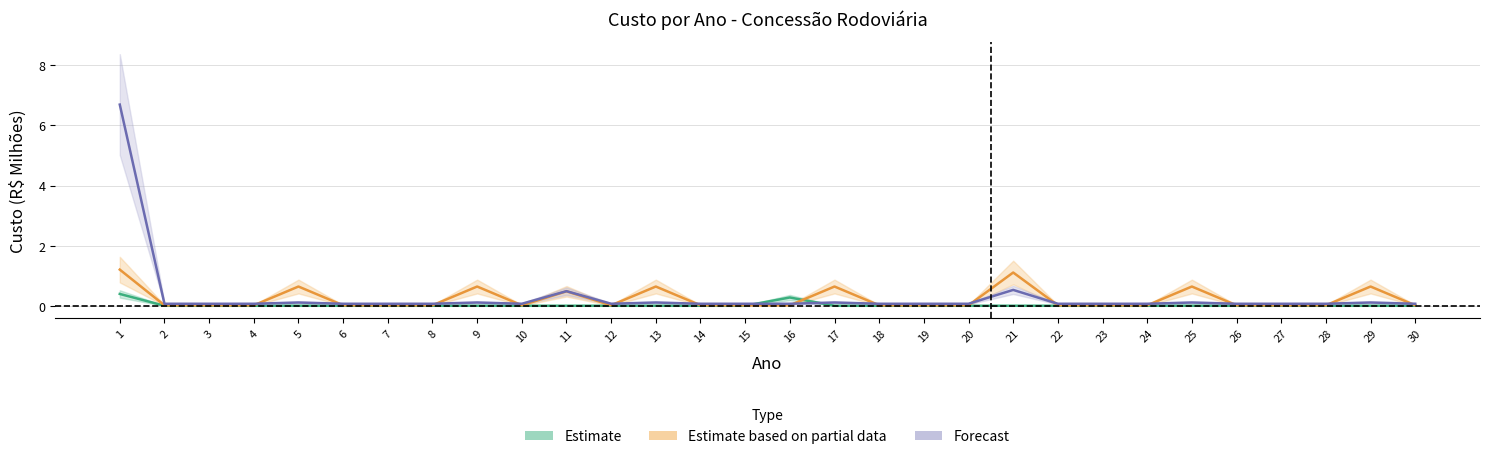

What is the difference between the maximum and minimum values in the TI Sede series?

1.2